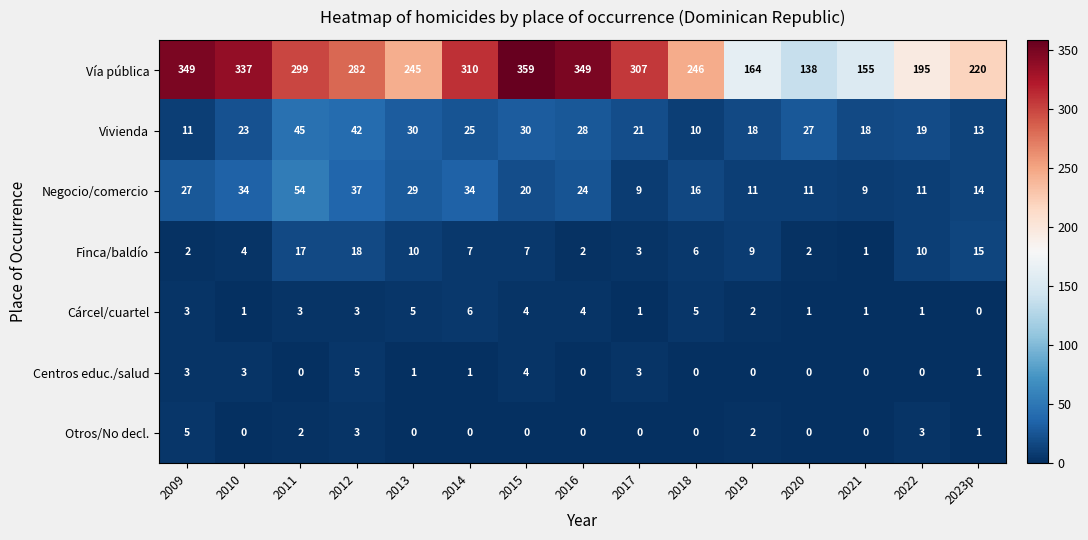

How many values in Cárcel/cuartel are above zero?

14